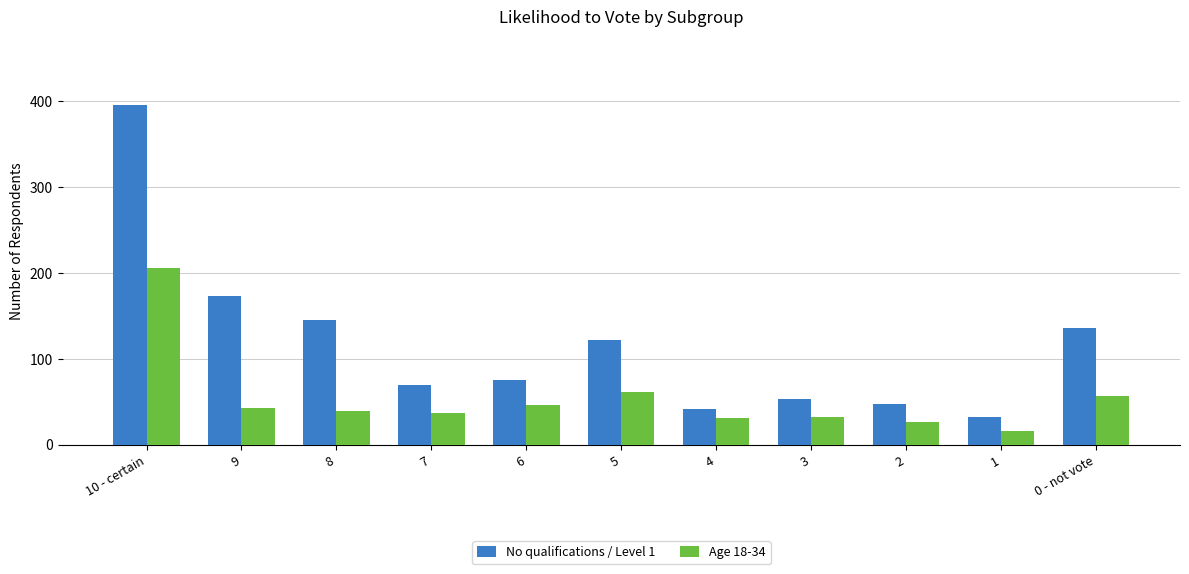

Which label corresponds to the largest value in the chart?

10 - certain